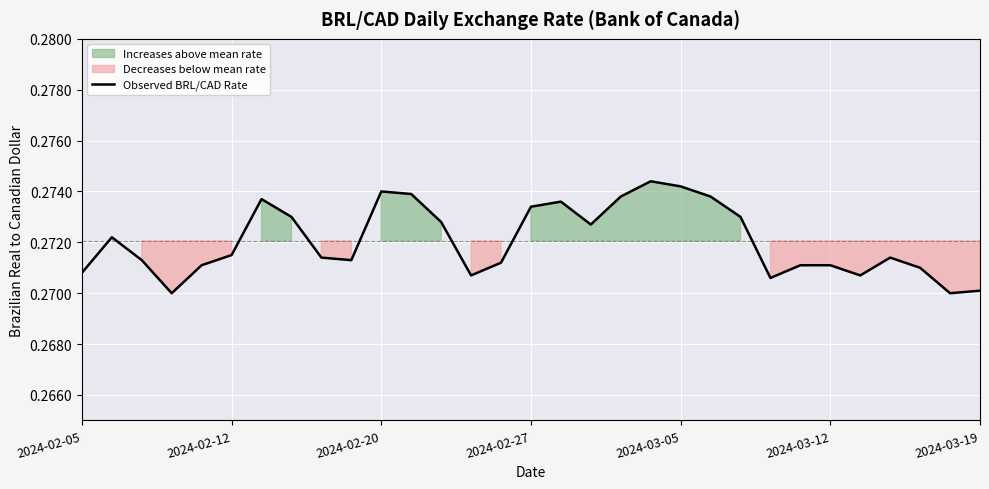

The chart shows a value of 0.5 at 13. True or false?

False